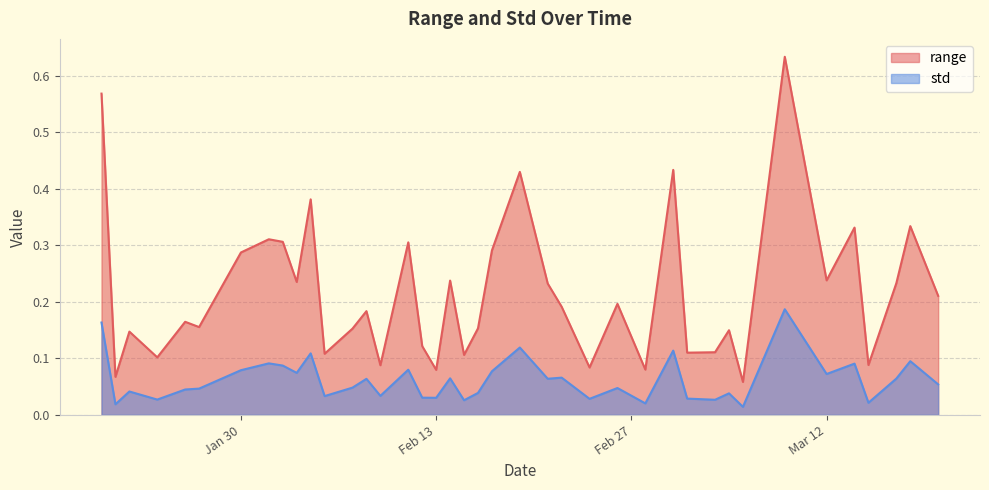

What is the maximum value for range?

0.6